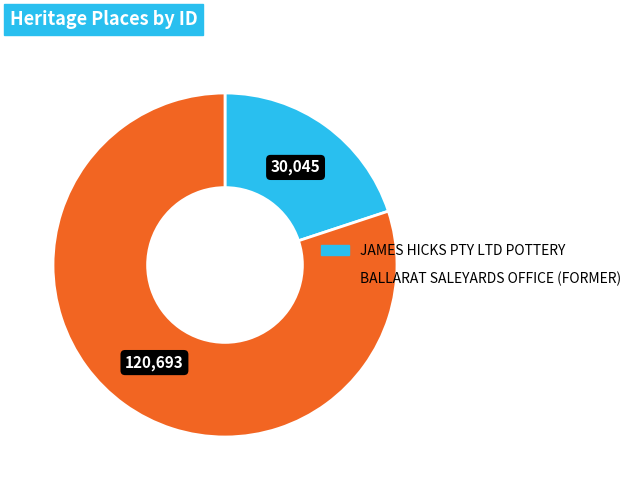

Which category has the biggest portion of the pie?

BALLARAT SALEYARDS OFFICE (FORMER)